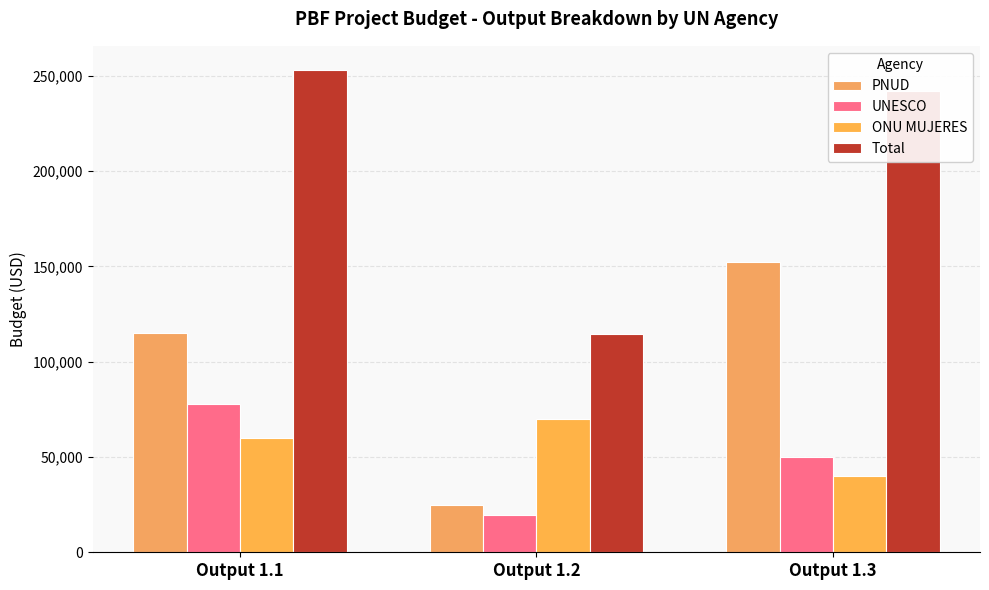

The UNESCO series shows 6703 at Output 1.2. True or false?

False